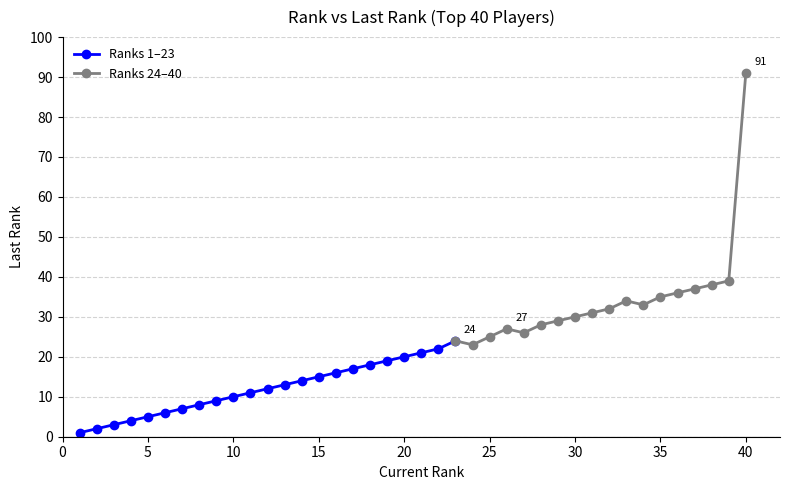

How many series are shown in this chart?

2